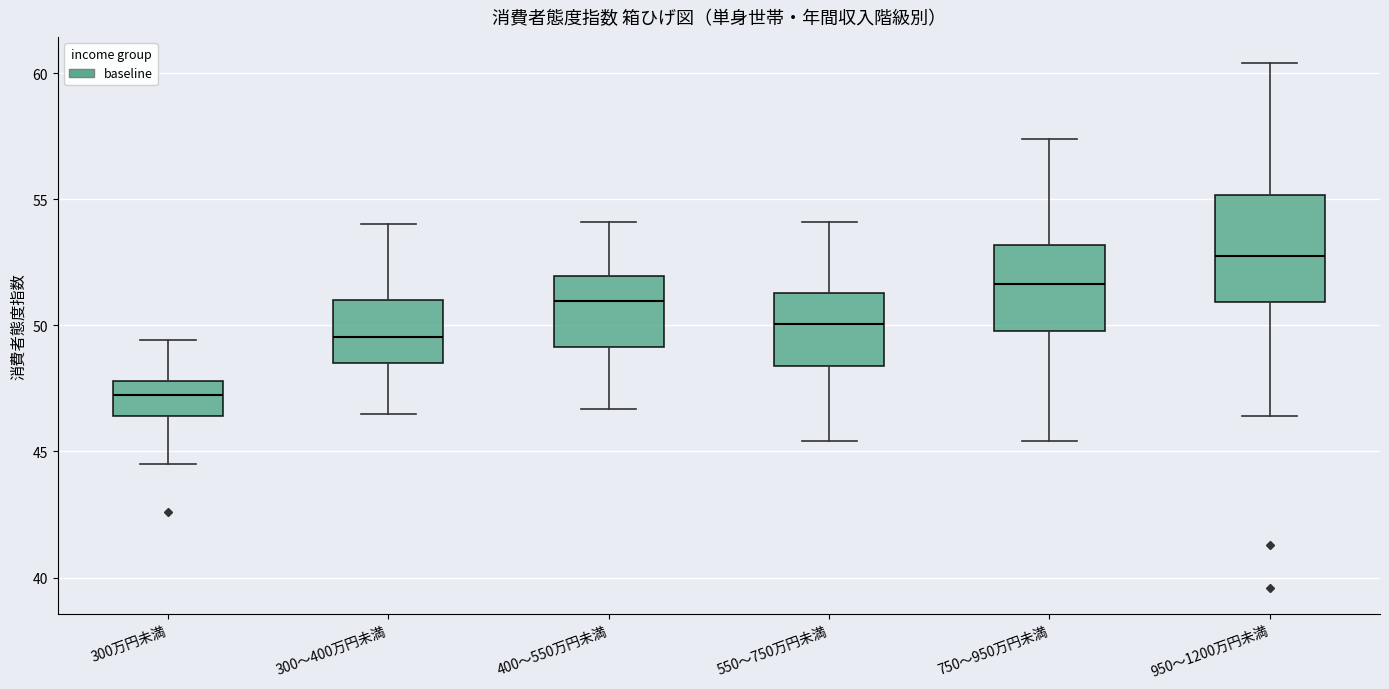

Reading left to right, transcribe this box plot: for each box, give where its median line is, the range the box spans, and where its two whiskers end, as read against the y-axis. The values are not printed on the chart, so give them approximately, as read against the axis.

300万円未満: median 47.5, box 46.5 to 48.0, whiskers 44.5 to 49.5
300～400万円未満: median 49.5, box 48.5 to 51.0, whiskers 46.5 to 54.0
400～550万円未満: median 51.0, box 49.0 to 52.0, whiskers 46.5 to 54.0
550～750万円未満: median 50.0, box 48.5 to 51.5, whiskers 45.5 to 54.0
750～950万円未満: median 51.5, box 50.0 to 53.0, whiskers 45.5 to 57.5
950～1200万円未満: median 53.0, box 51.0 to 55.0, whiskers 46.5 to 60.5